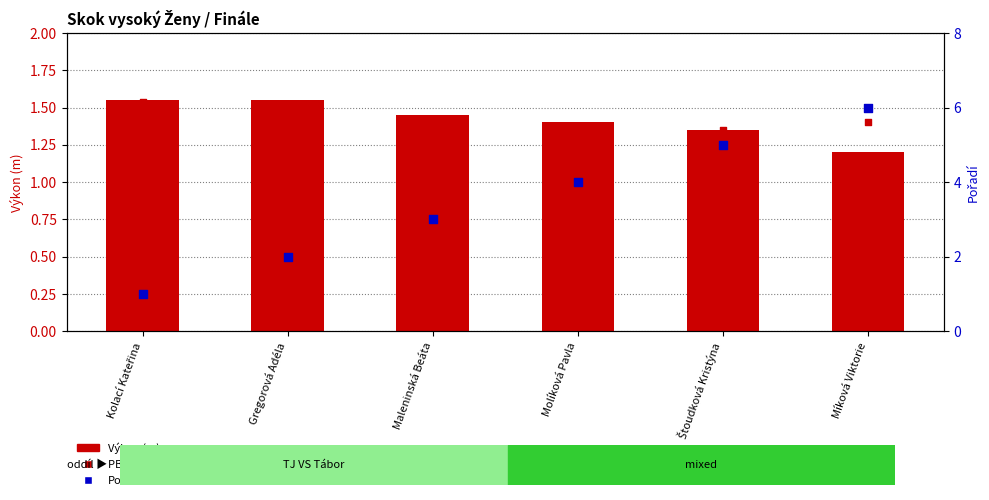

Which series contains the lowest Y value?

Pořadí